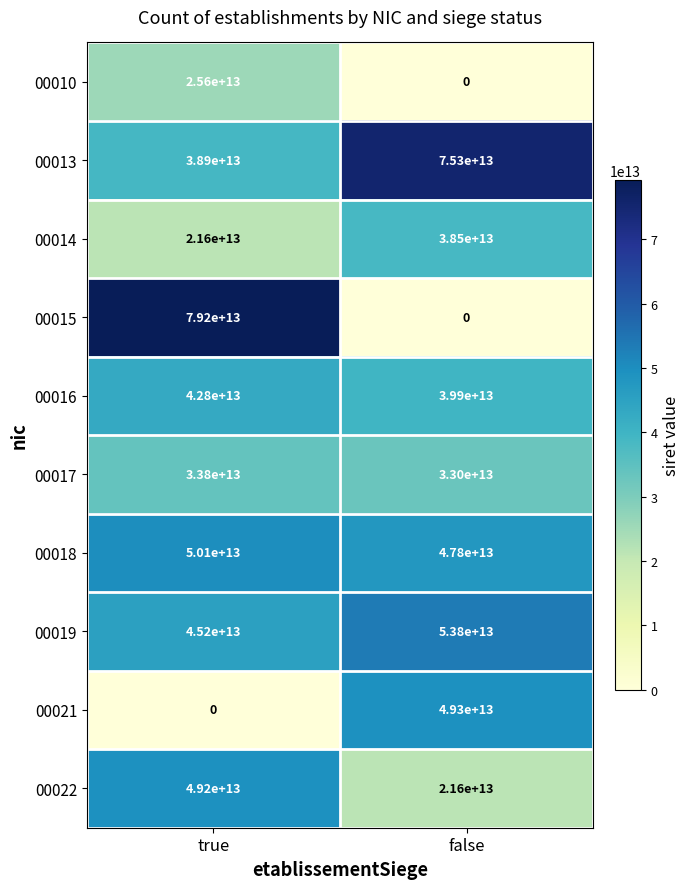

At which label is 00019 closest to 49500000000000?

true